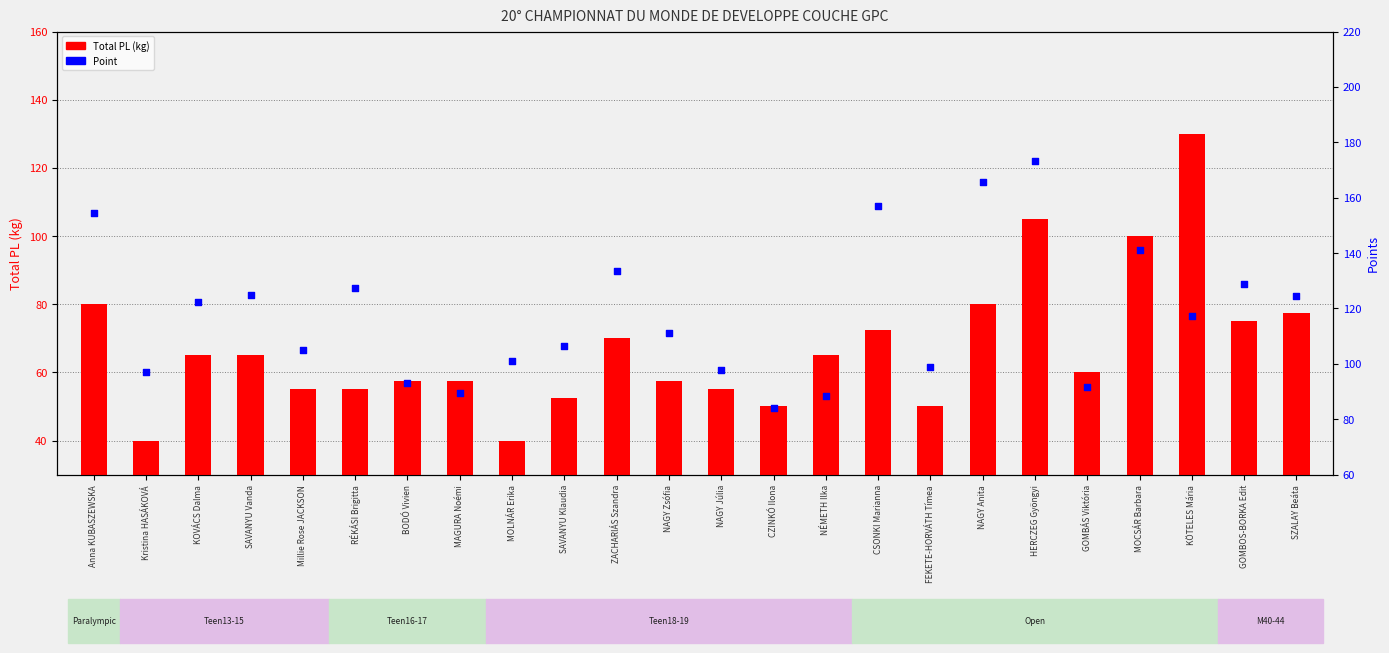

Which series reaches the maximum Y coordinate?

Point